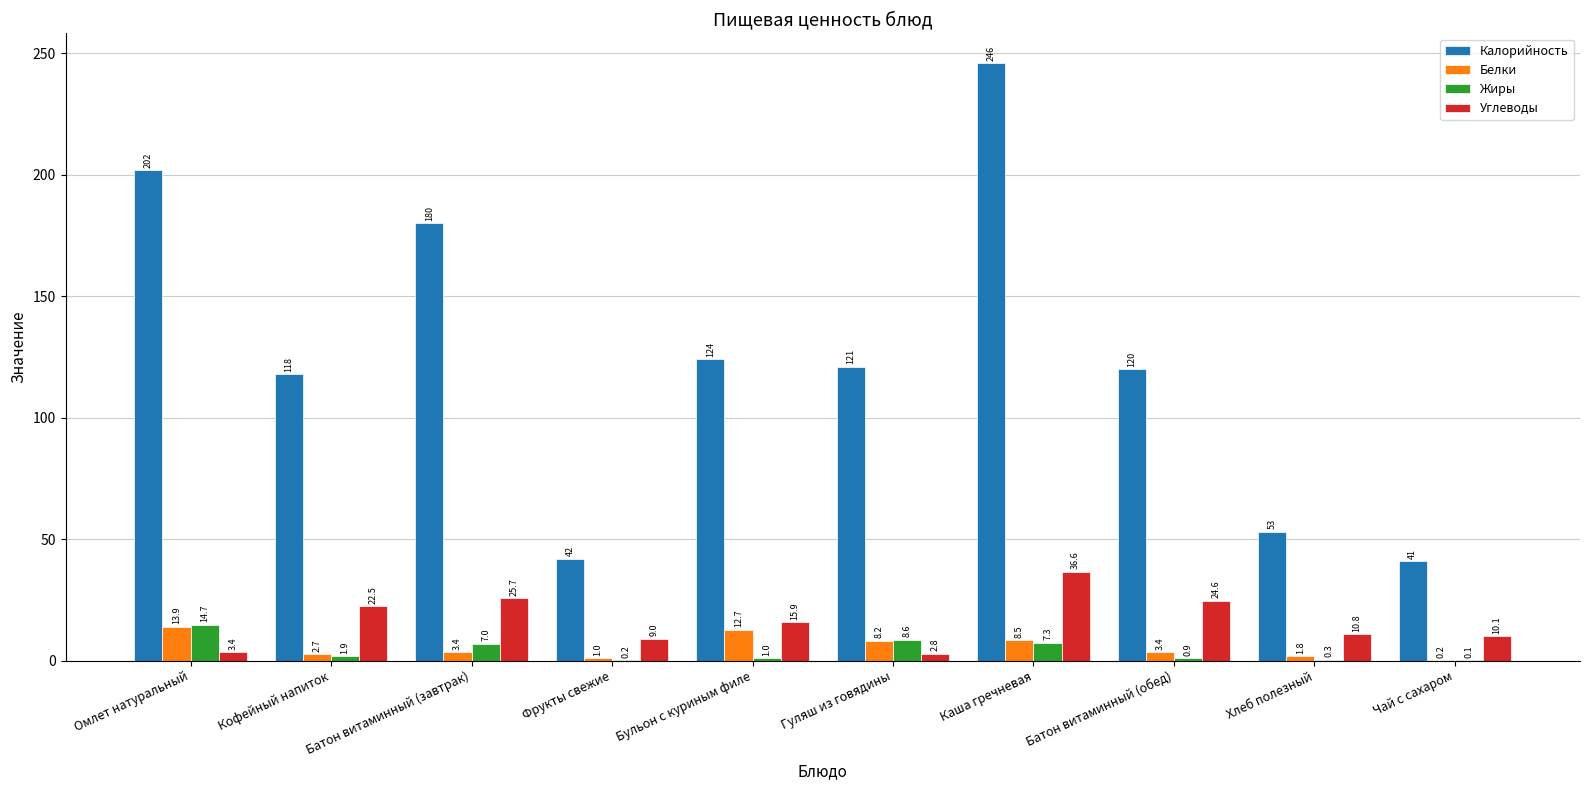

What is the average value of the Калорийность series?

124.7